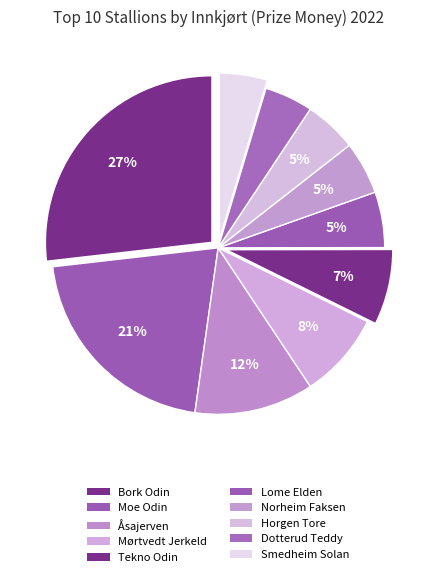

What percentage is NOT represented by Tekno Odin?

92.7%